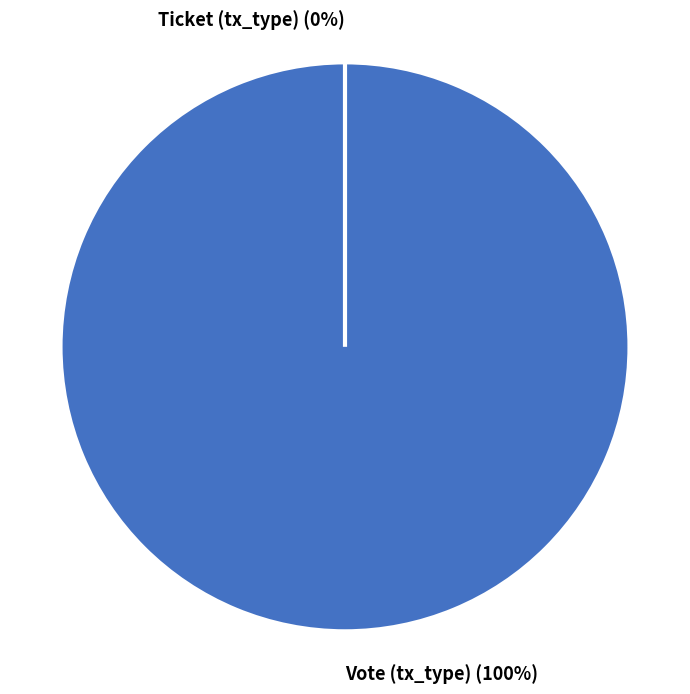

To the nearest percent, what is the average slice percentage?

50%